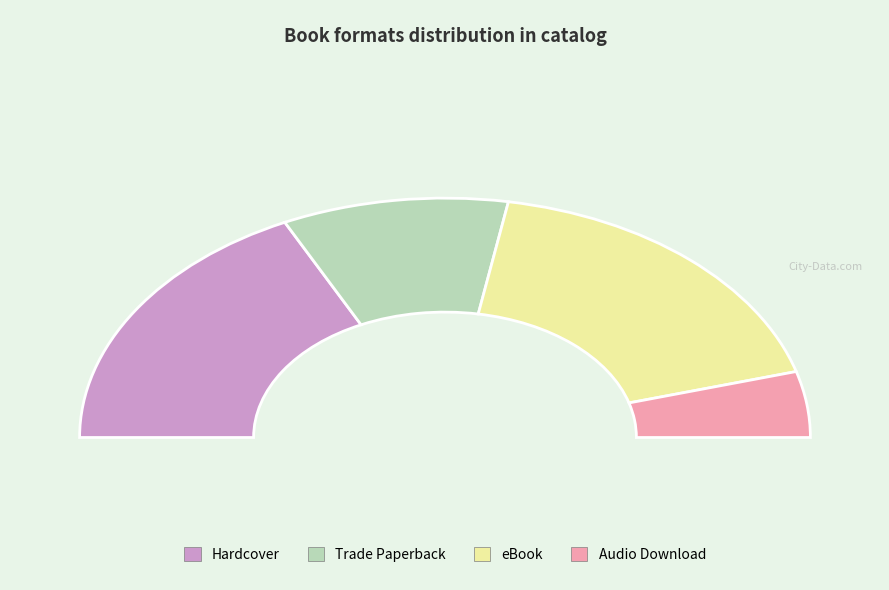

Is there any slice that represents more than half of the pie?

No